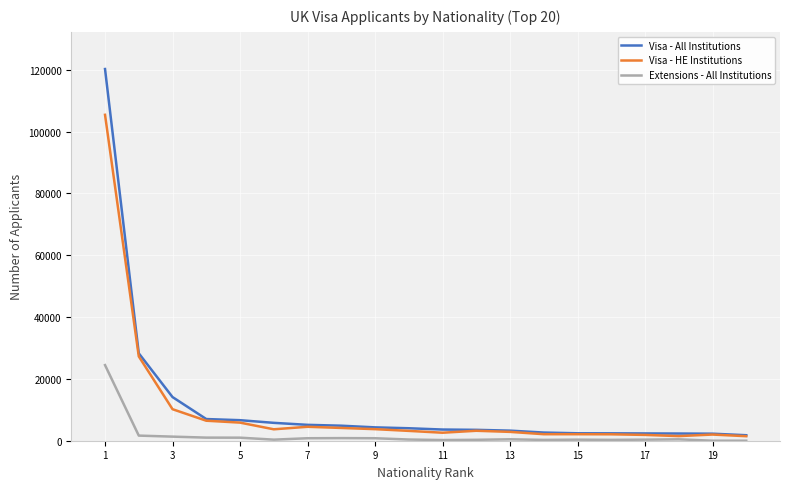

What is the greatest value displayed?

120207